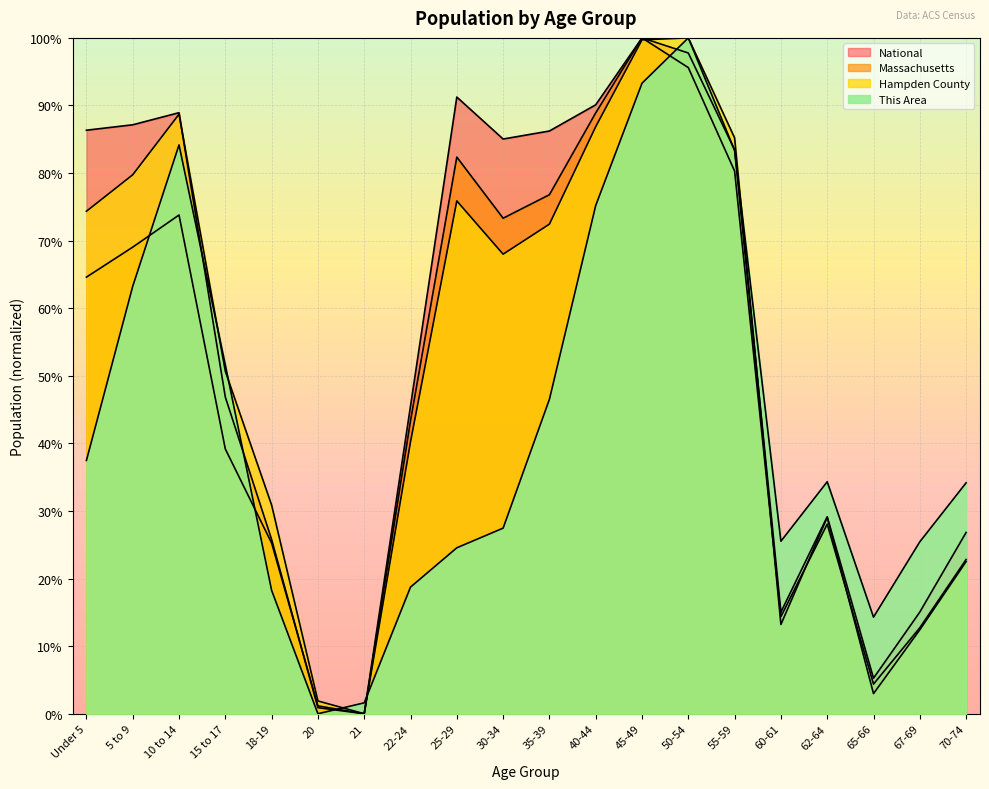

Which series changed the most between 5 to 9 and 25-29?

This Area